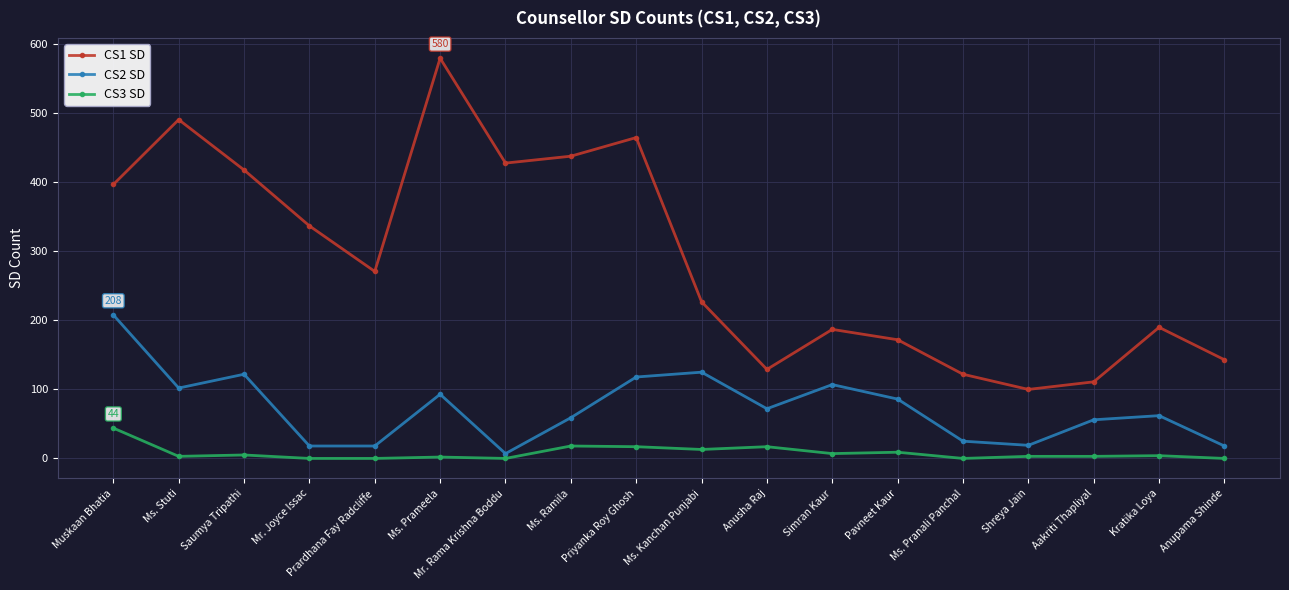

What is the value of the CS2 SD point at the 5th from the left?

18